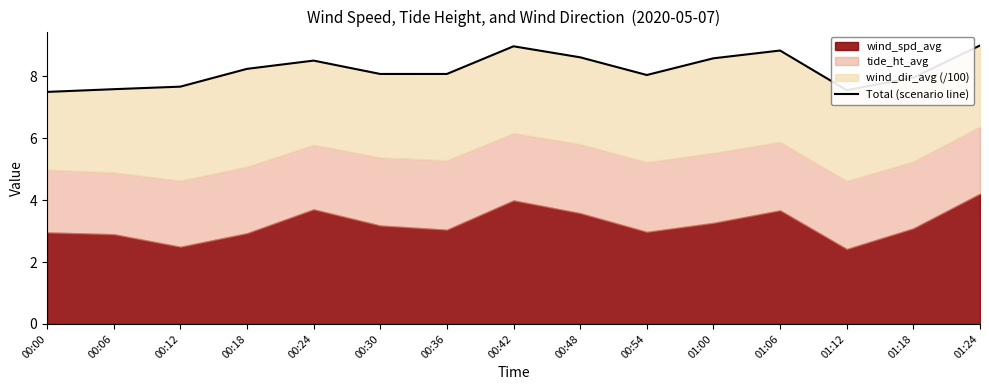

Where does the data first go above 8?

00:18